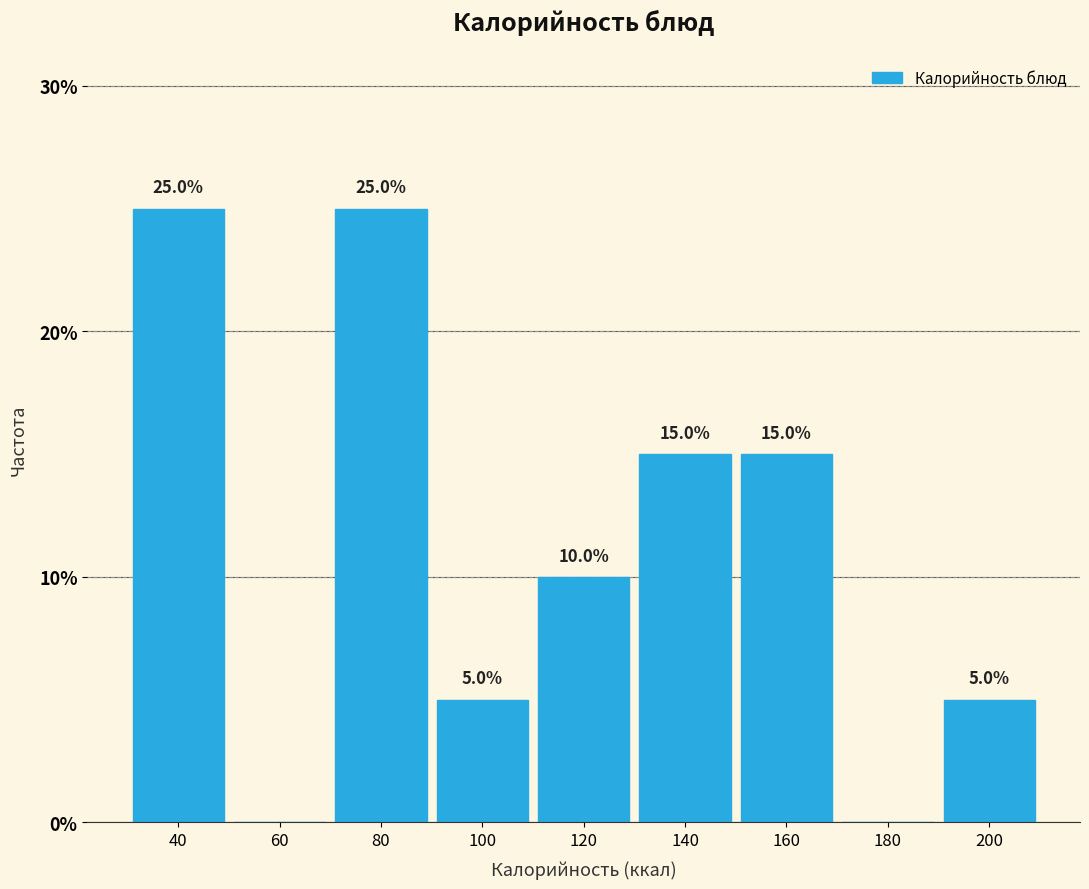

Reading left to right, extract all data points from this chart.

40=25	60=0	80=25	100=5	120=10	140=15	160=15	180=0	200=5